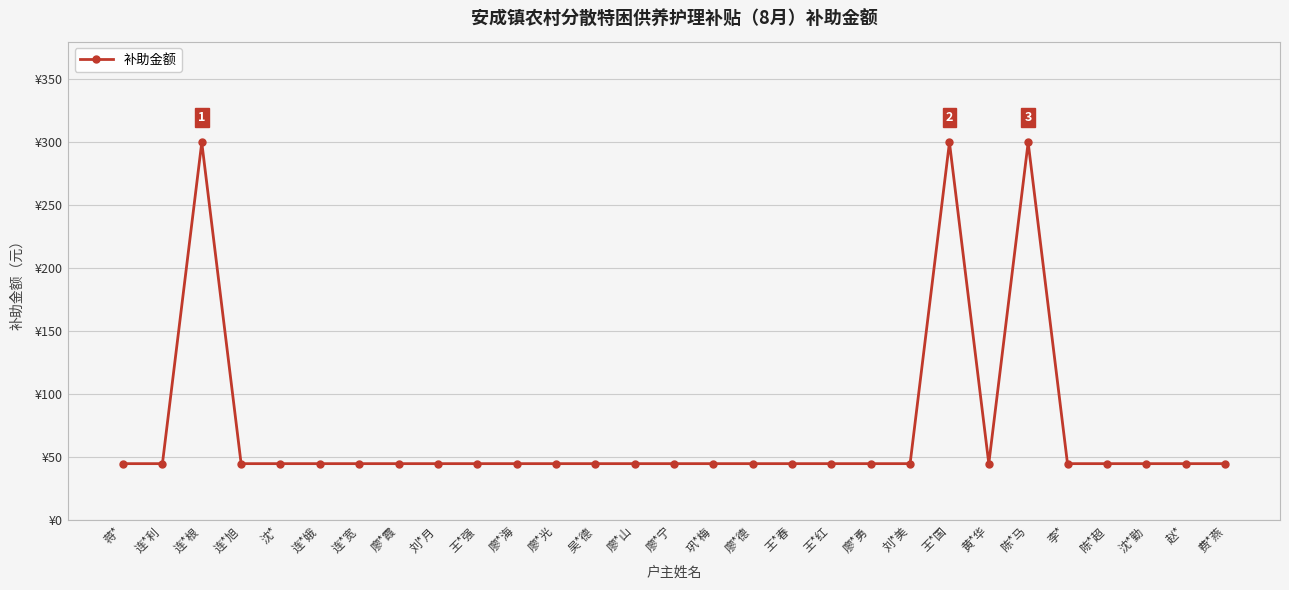

Rank the categories by value from lowest to highest.

蒋*, 连*利, 连*旭, 沈*, 连*娥, 连*宽, 廖*霞, 刘*月, 王*强, 廖*海, 廖*光, 吴*德, 廖*山, 廖*宁, 巩*梅, 廖*德, 王*春, 王*红, 廖*勇, 刘*美, 黄*华, 李*, 陈*超, 沈*勤, 赵*, 费*燕, 连*根, 王*国, 陈*马